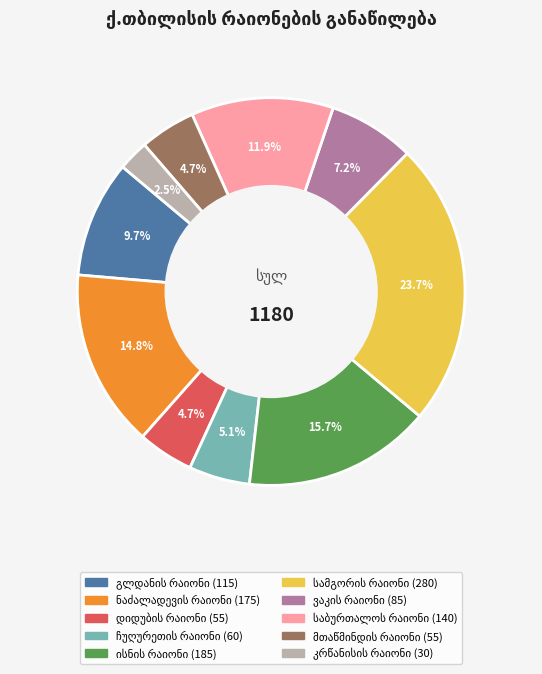

How many slices are in this pie chart?

10